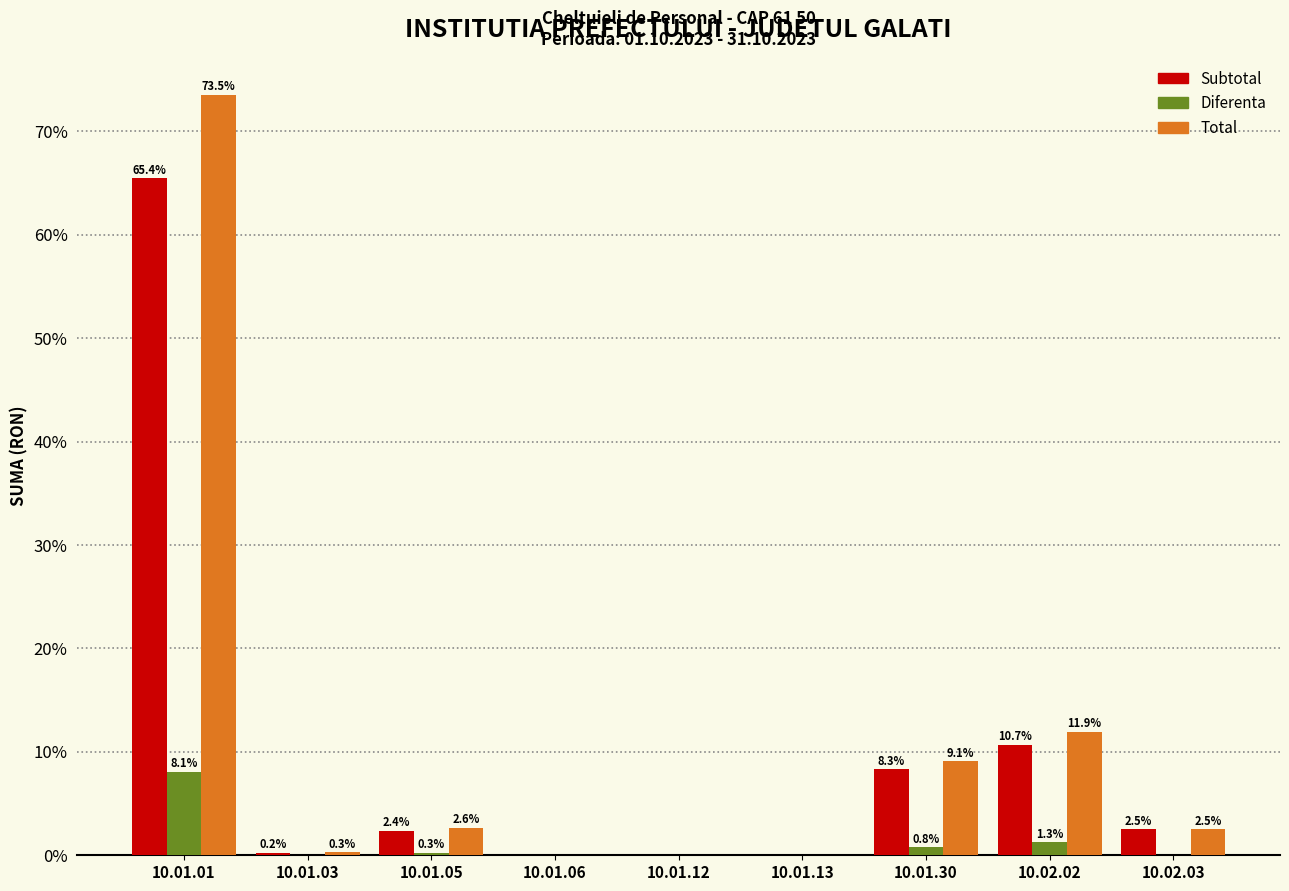

Between 10.01.13 and 10.01.30, which series saw the biggest shift?

Total